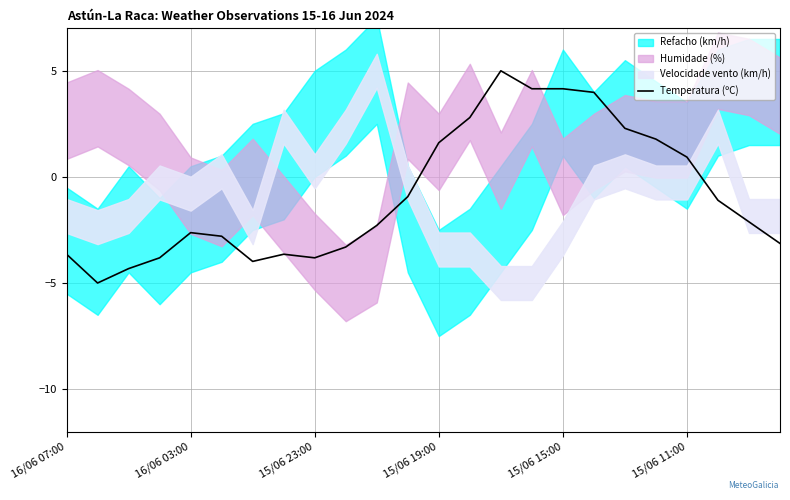

What is the change in value from 15/06 19:00 to 14?

+8.8